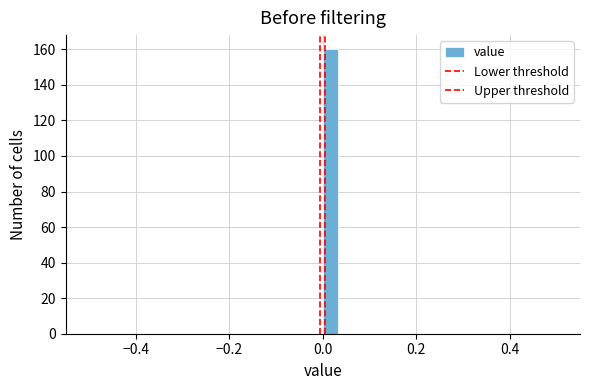

Read against the x-axis, roughly where is the centre of the tallest bar?

0.02